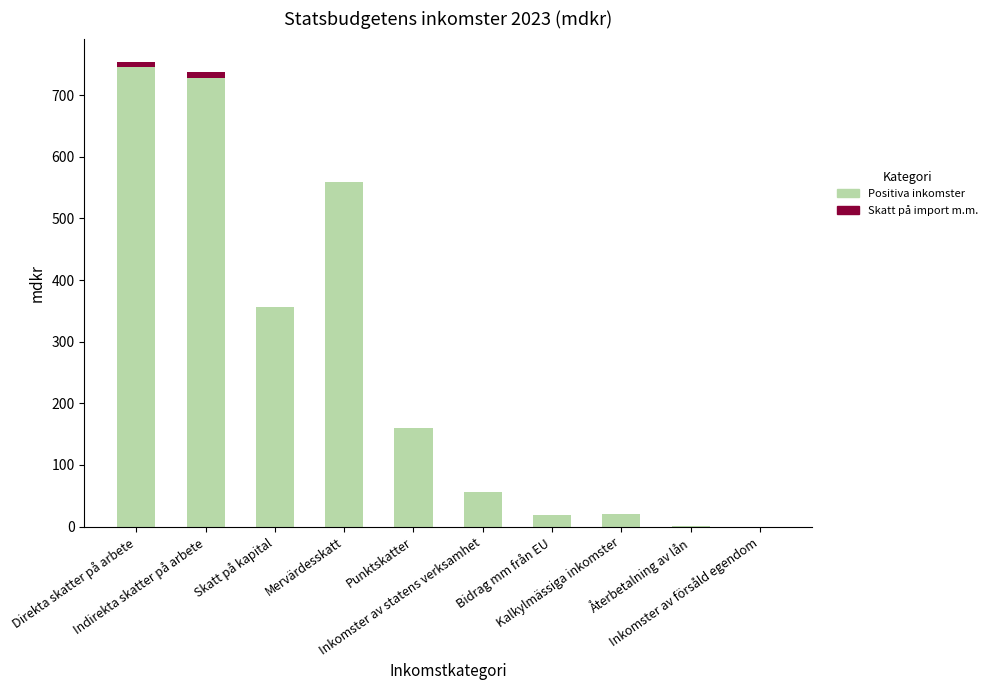

What is the highest value of the Positiva inkomster series?

746.3